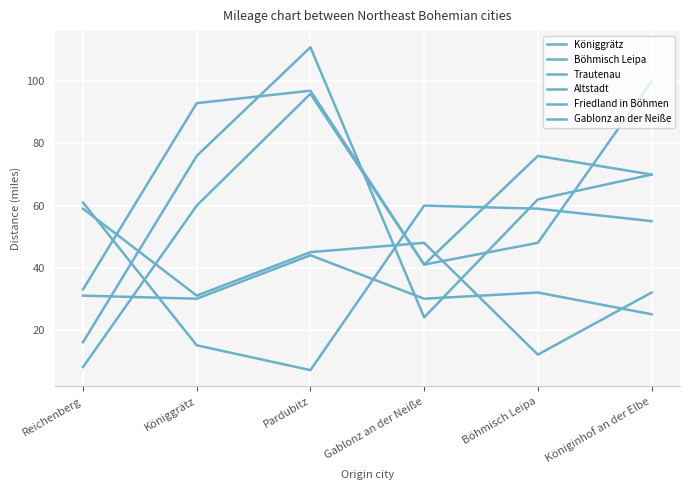

Reading left to right, what are all the values shown in this chart?

Königgrätz: 61	15	7	60	59	55
Böhmisch Leipa: 33	93	97	41	76	70
Trautenau: 59	31	45	48	12	32
Altstadt: 31	30	44	30	32	25
Friedland in Böhmen: 16	76	111	24	62	70
Gablonz an der Neiße: 8	60	96	41	48	100